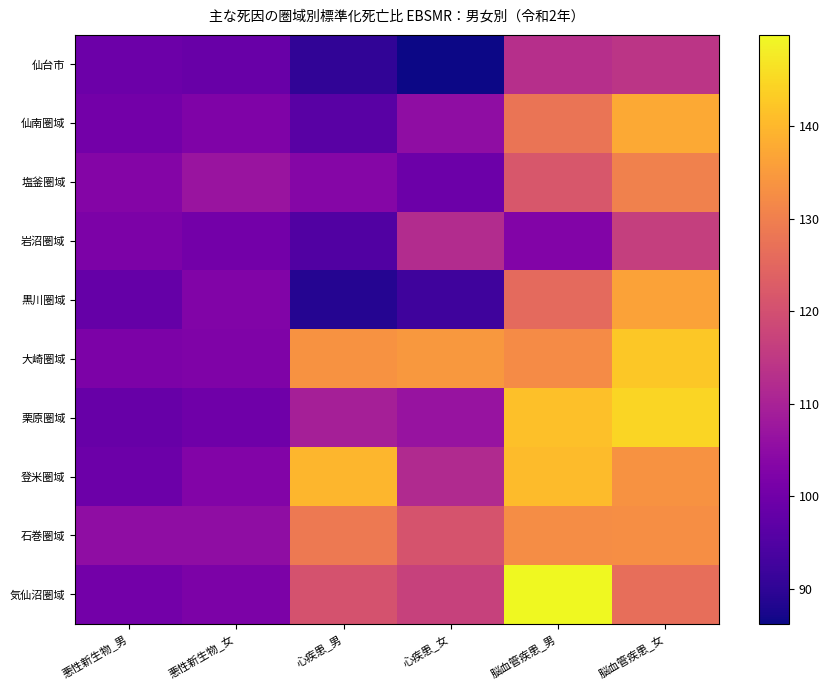

At how many categories does at least one series exceed 123?

4